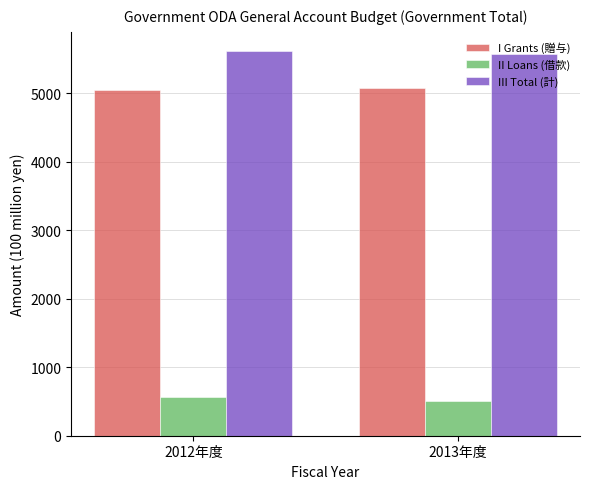

What is the difference between the highest and lowest values at 2012年度?

5042.8